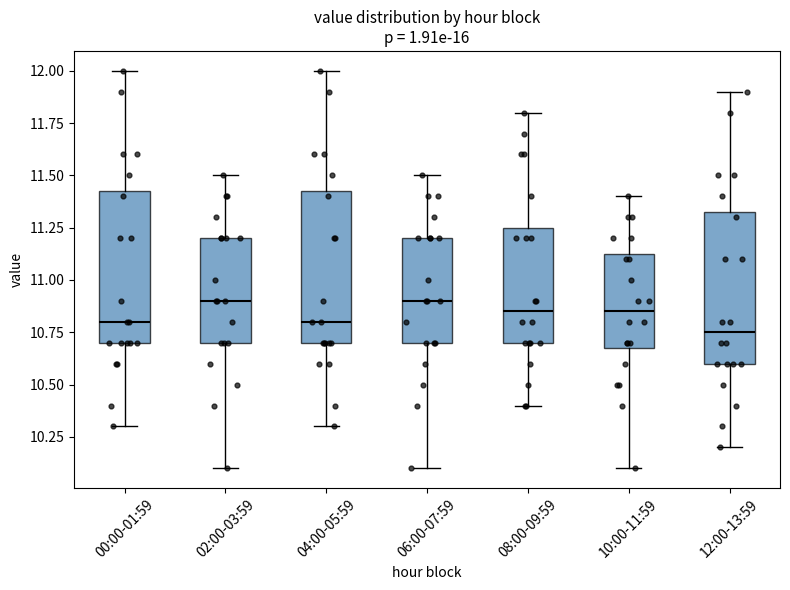

Where does the lower whisker of the box for 08:00-09:59 end on the y-axis? The values are not printed on the chart, so give them approximately, as read against the axis.

10.40